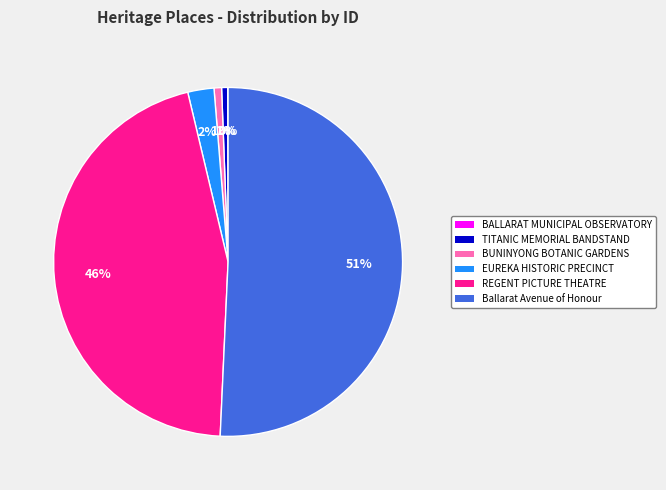

To the nearest percent, what is the combined percentage of Ballarat Avenue of Honour and TITANIC MEMORIAL BANDSTAND?

51%